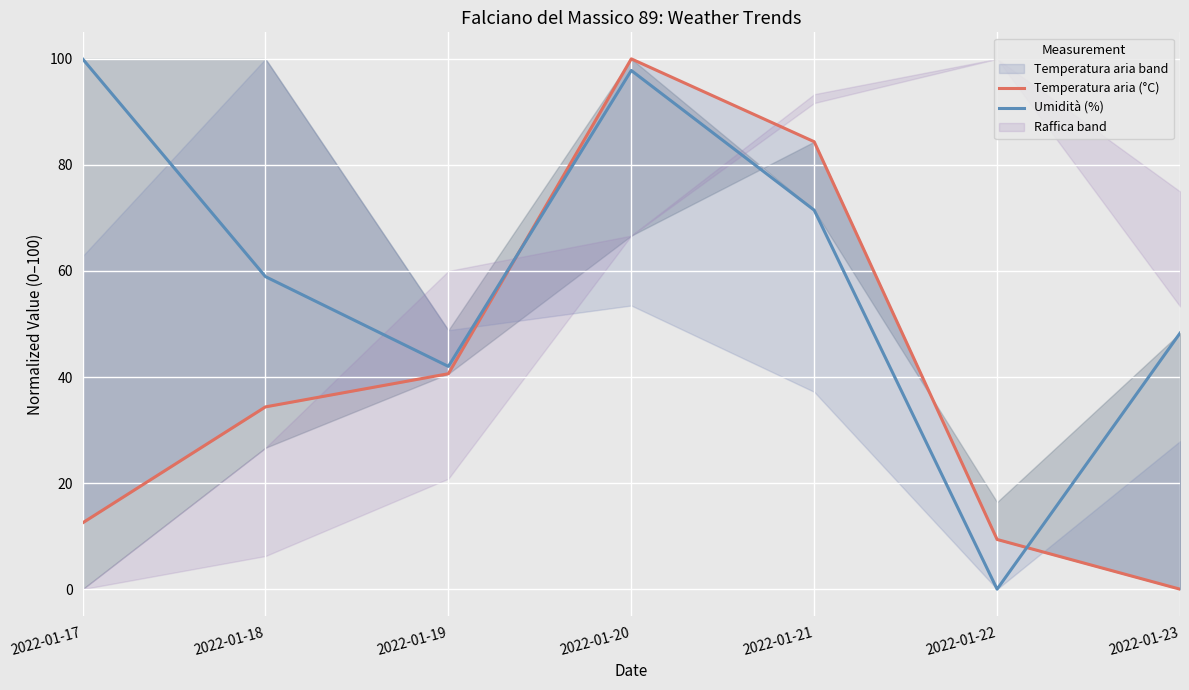

What is the approximate value of Umidità (%) at 2022-01-17?

100.0